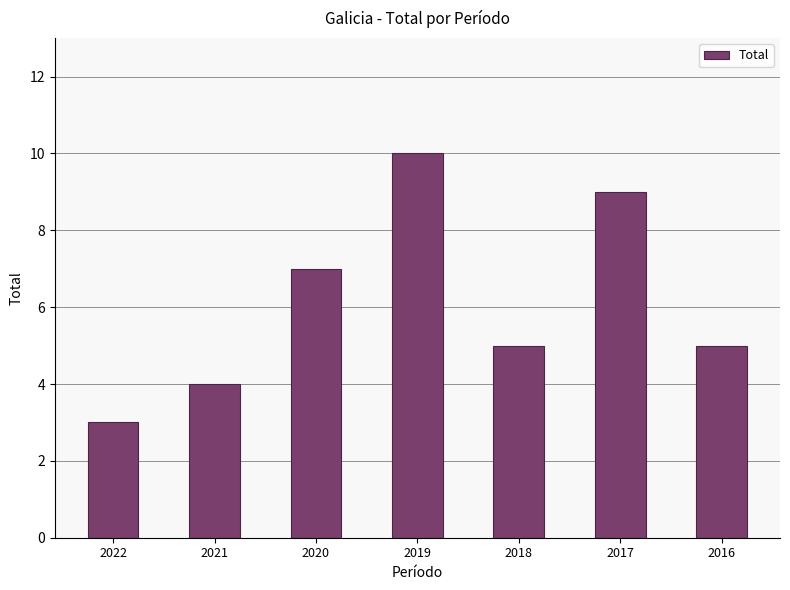

Is it true that the value at 2022 is 3?

True